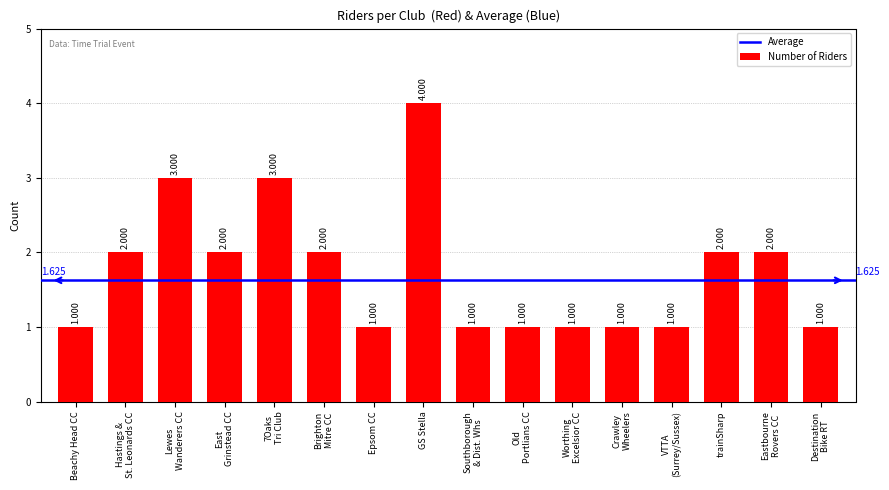

The chart shows a value of 1 at Epsom CC. True or false?

True